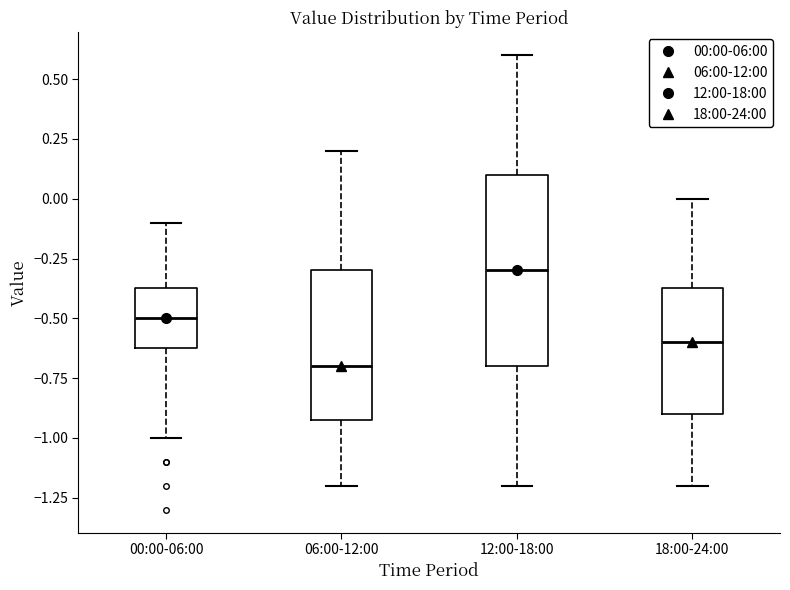

Reading left to right, transcribe this box plot: for each box, give where its median line is, the range the box spans, and where its two whiskers end, as read against the y-axis. The values are not printed on the chart, so give them approximately, as read against the axis.

00:00-06:00: median -0.50, box -0.60 to -0.35, whiskers -1.00 to -0.10
06:00-12:00: median -0.70, box -0.90 to -0.30, whiskers -1.20 to 0.20
12:00-18:00: median -0.30, box -0.70 to 0.10, whiskers -1.20 to 0.60
18:00-24:00: median -0.60, box -0.90 to -0.35, whiskers -1.20 to 0.00